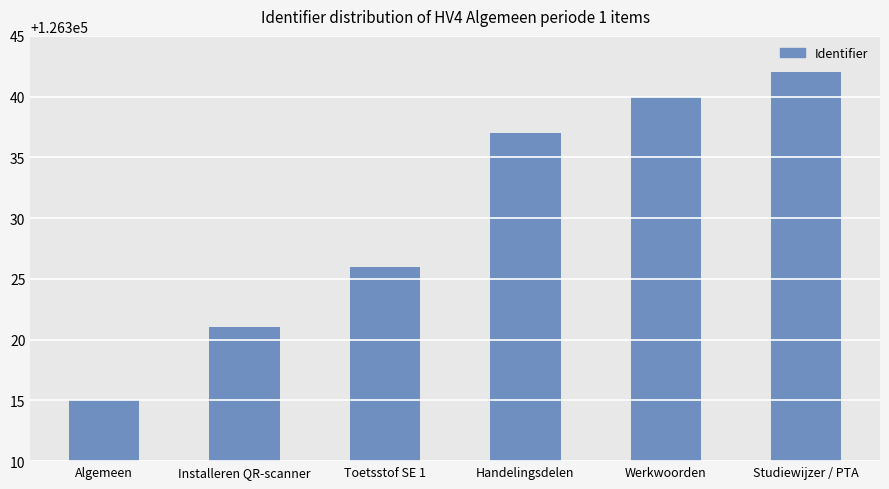

Reading left to right, list all the values displayed in this chart.

Algemeen=126315	Installeren QR-scanner=126321	Toetsstof SE 1=126326	Handelingsdelen=126337	Werkwoorden=126340	Studiewijzer / PTA=126342